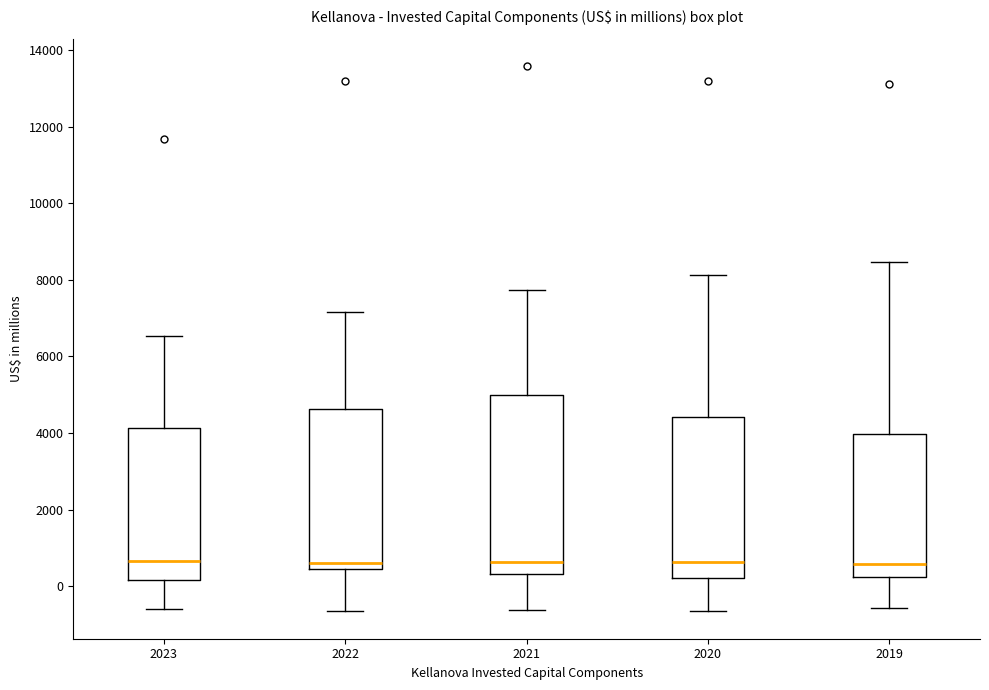

Reading left to right, transcribe this box plot: for each box, give where its median line is, the range the box spans, and where its two whiskers end, as read against the y-axis. The values are not printed on the chart, so give them approximately, as read against the axis.

2023: median 600, box 200 to 4200, whiskers -600 to 6600
2022: median 600, box 400 to 4600, whiskers -600 to 7200
2021: median 600, box 400 to 5000, whiskers -600 to 7800
2020: median 600, box 200 to 4400, whiskers -600 to 8200
2019: median 600, box 200 to 4000, whiskers -600 to 8400